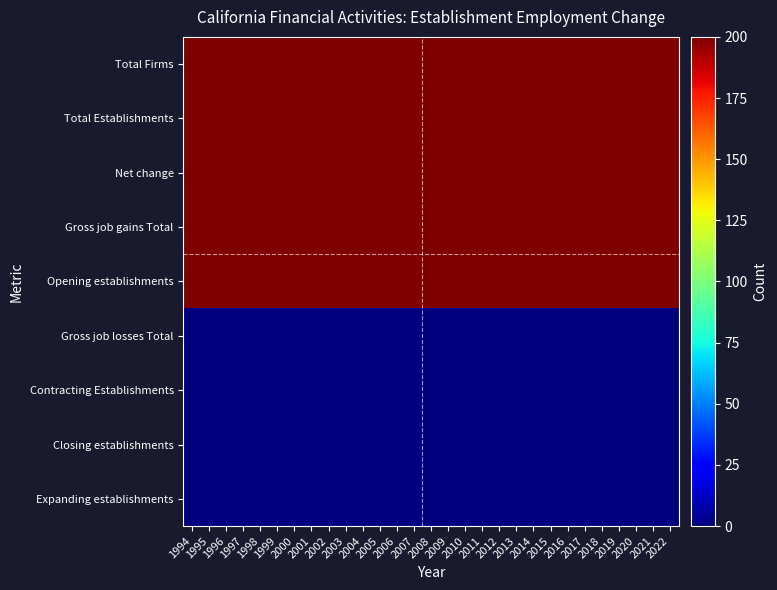

Reading left to right, what are all the values shown in this chart?

Total Firms: 1994=200	1995=200	1996=200	1997=200	1998=200	1999=200	2000=200	2001=200	2002=200	2003=200	2004=200	2005=200	2006=200	2007=200	2008=200	2009=200	2010=200	2011=200	2012=200	2013=200	2014=200	2015=200	2016=200	2017=200	2018=200	2019=200	2020=200	2021=200	2022=200
Total Establishments: 1994=200	1995=200	1996=200	1997=200	1998=200	1999=200	2000=200	2001=200	2002=200	2003=200	2004=200	2005=200	2006=200	2007=200	2008=200	2009=200	2010=200	2011=200	2012=200	2013=200	2014=200	2015=200	2016=200	2017=200	2018=200	2019=200	2020=200	2021=200	2022=200
Net change: 1994=200	1995=200	1996=200	1997=200	1998=200	1999=200	2000=200	2001=200	2002=200	2003=200	2004=200	2005=200	2006=200	2007=200	2008=200	2009=200	2010=200	2011=200	2012=200	2013=200	2014=200	2015=200	2016=200	2017=200	2018=200	2019=200	2020=200	2021=200	2022=200
Gross job gains Total: 1994=200	1995=200	1996=200	1997=200	1998=200	1999=200	2000=200	2001=200	2002=200	2003=200	2004=200	2005=200	2006=200	2007=200	2008=200	2009=200	2010=200	2011=200	2012=200	2013=200	2014=200	2015=200	2016=200	2017=200	2018=200	2019=200	2020=200	2021=200	2022=200
Opening establishments: 1994=200	1995=200	1996=200	1997=200	1998=200	1999=200	2000=200	2001=200	2002=200	2003=200	2004=200	2005=200	2006=200	2007=200	2008=200	2009=200	2010=200	2011=200	2012=200	2013=200	2014=200	2015=200	2016=200	2017=200	2018=200	2019=200	2020=200	2021=200	2022=200
Gross job losses Total: 1994=0	1995=0	1996=0	1997=0	1998=0	1999=0	2000=0	2001=0	2002=0	2003=0	2004=0	2005=0	2006=0	2007=0	2008=0	2009=0	2010=0	2011=0	2012=0	2013=0	2014=0	2015=0	2016=0	2017=0	2018=0	2019=0	2020=0	2021=0	2022=0
Contracting Establishments: 1994=0	1995=0	1996=0	1997=0	1998=0	1999=0	2000=0	2001=0	2002=0	2003=0	2004=0	2005=0	2006=0	2007=0	2008=0	2009=0	2010=0	2011=0	2012=0	2013=0	2014=0	2015=0	2016=0	2017=0	2018=0	2019=0	2020=0	2021=0	2022=0
Closing establishments: 1994=0	1995=0	1996=0	1997=0	1998=0	1999=0	2000=0	2001=0	2002=0	2003=0	2004=0	2005=0	2006=0	2007=0	2008=0	2009=0	2010=0	2011=0	2012=0	2013=0	2014=0	2015=0	2016=0	2017=0	2018=0	2019=0	2020=0	2021=0	2022=0
Expanding establishments: 1994=0	1995=0	1996=0	1997=0	1998=0	1999=0	2000=0	2001=0	2002=0	2003=0	2004=0	2005=0	2006=0	2007=0	2008=0	2009=0	2010=0	2011=0	2012=0	2013=0	2014=0	2015=0	2016=0	2017=0	2018=0	2019=0	2020=0	2021=0	2022=0